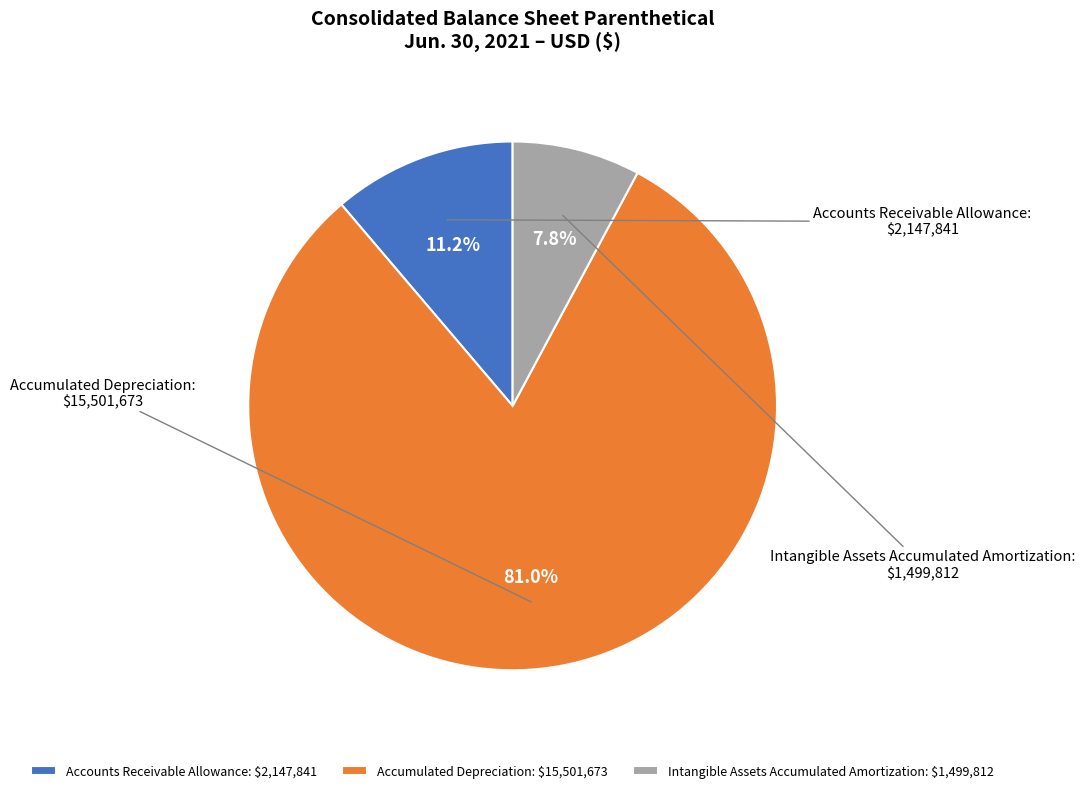

The Accumulated Depreciation slice represents 95% of the pie. True or false?

False